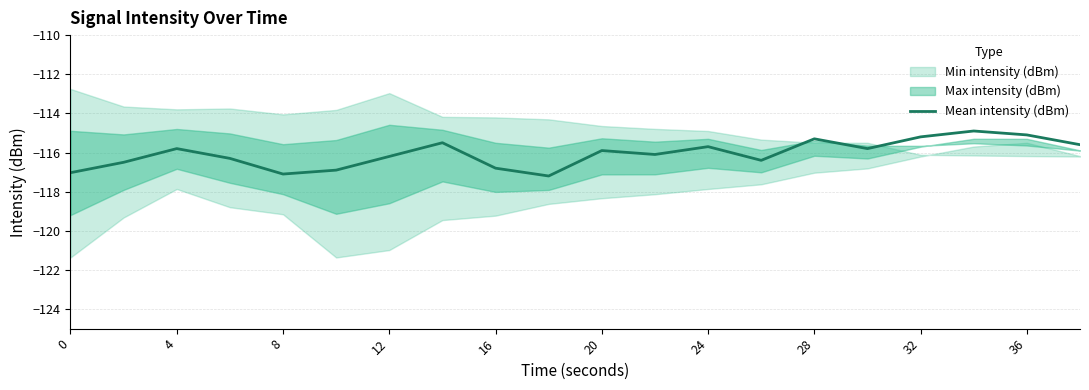

Reading left to right, extract all data points from this chart.

-117.0	-116.5	-115.8	-116.3	-117.1	-116.9	-116.2	-115.5	-116.8	-117.2	-115.9	-116.1	-115.7	-116.4	-115.3	-115.8	-115.2	-114.9	-115.1	-115.6